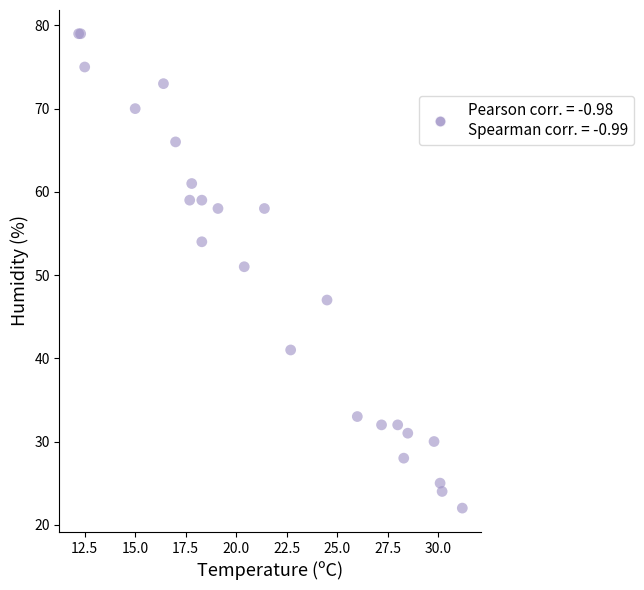

What Y value in the scatter plot is closest to 50?

51